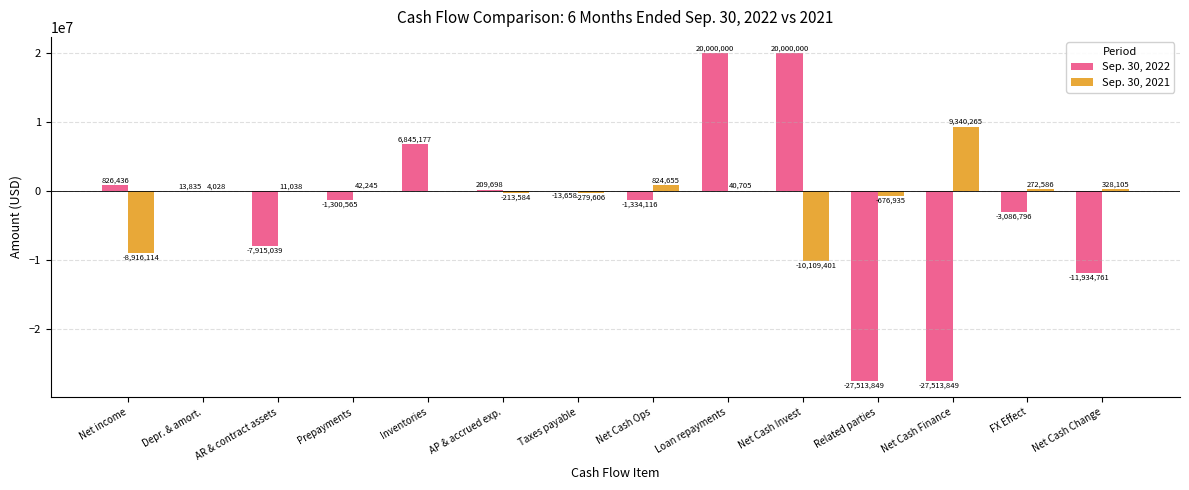

Between Prepayments and Net Cash Change, which series saw the biggest shift?

Sep. 30, 2022